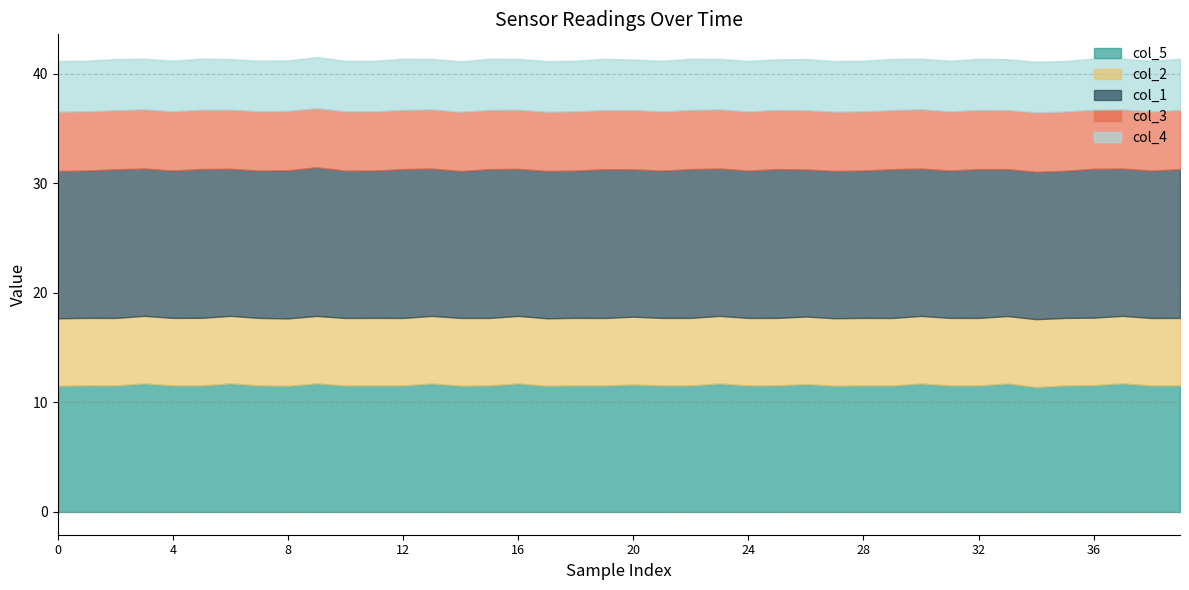

True or false: col_1 and col_4 cross at least once.

False